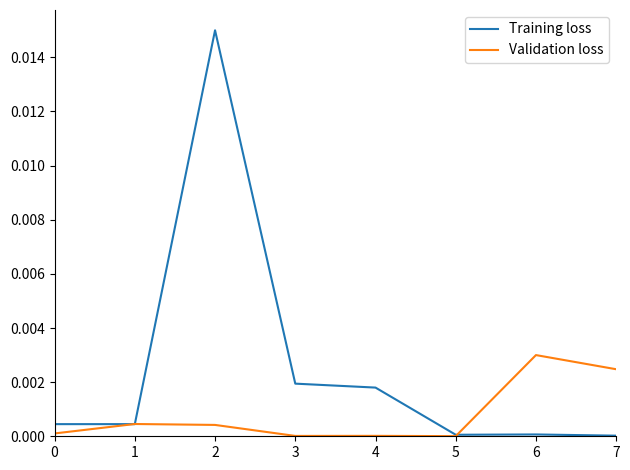

What are all the series names shown in the legend?

Training loss, Validation loss